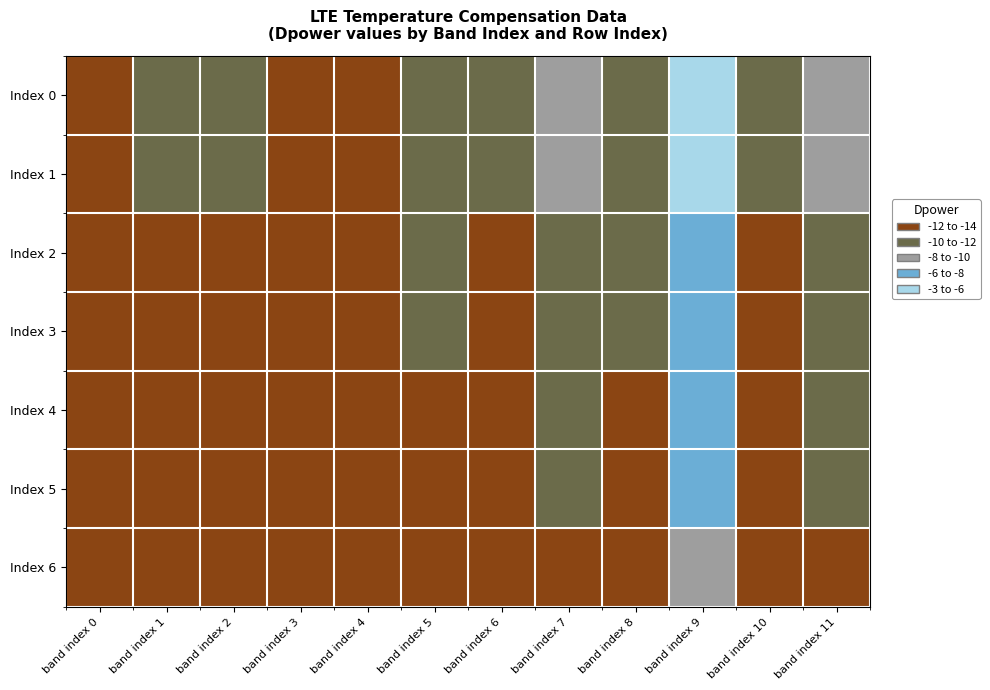

How many categories are shown in the chart?

12